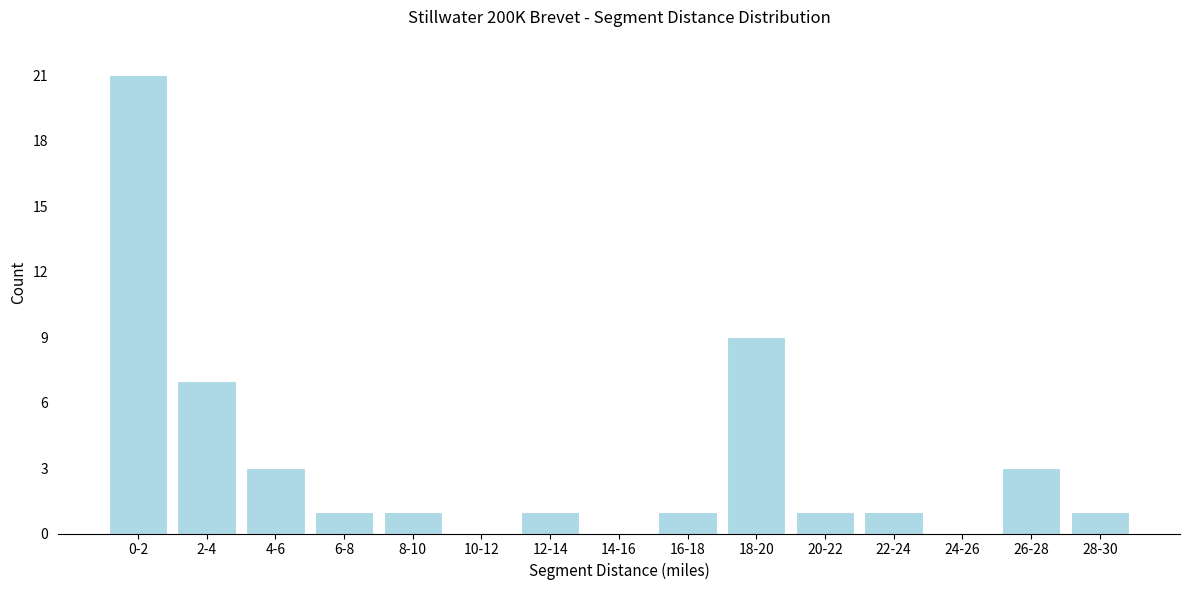

Reading left to right, list all the values displayed in this chart.

0-2=21	2-4=7	4-6=3	6-8=1	8-10=1	10-12=0	12-14=1	14-16=0	16-18=1	18-20=9	20-22=1	22-24=1	24-26=0	26-28=3	28-30=1